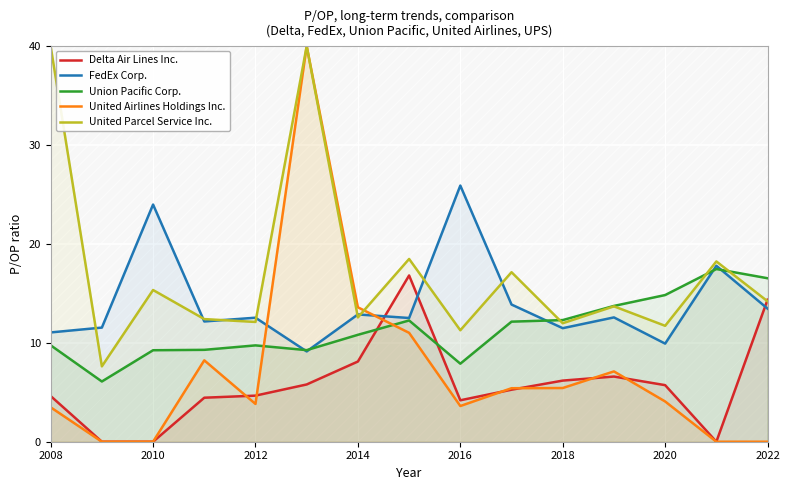

At which label does FedEx Corp. reach its peak?

2016